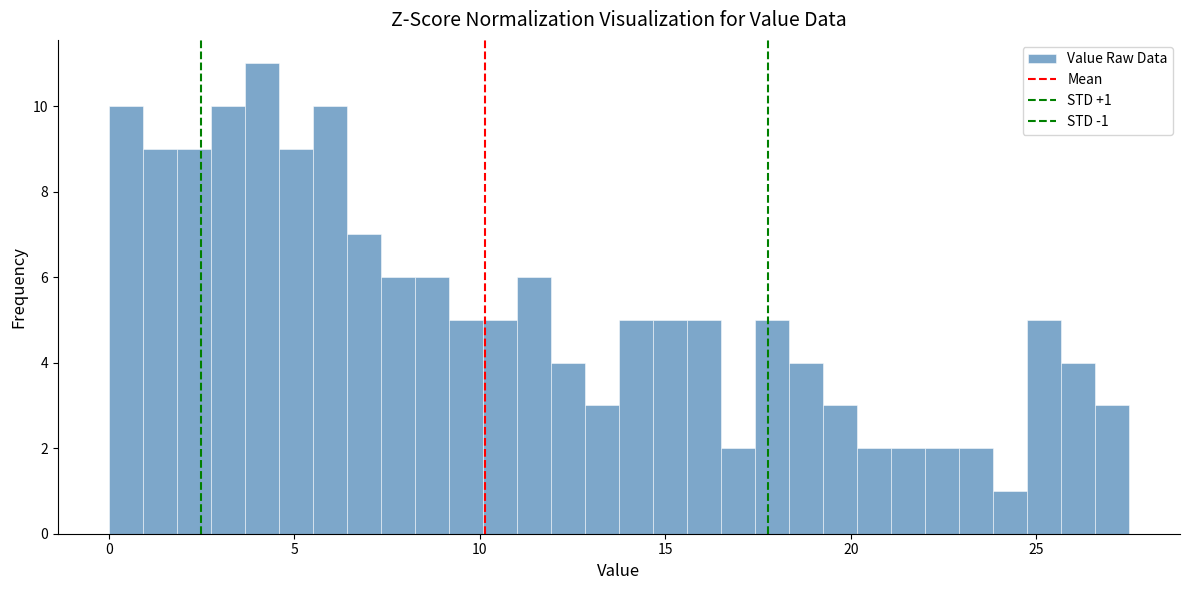

Read against the x-axis, roughly where is the centre of the tallest bar?

4.0